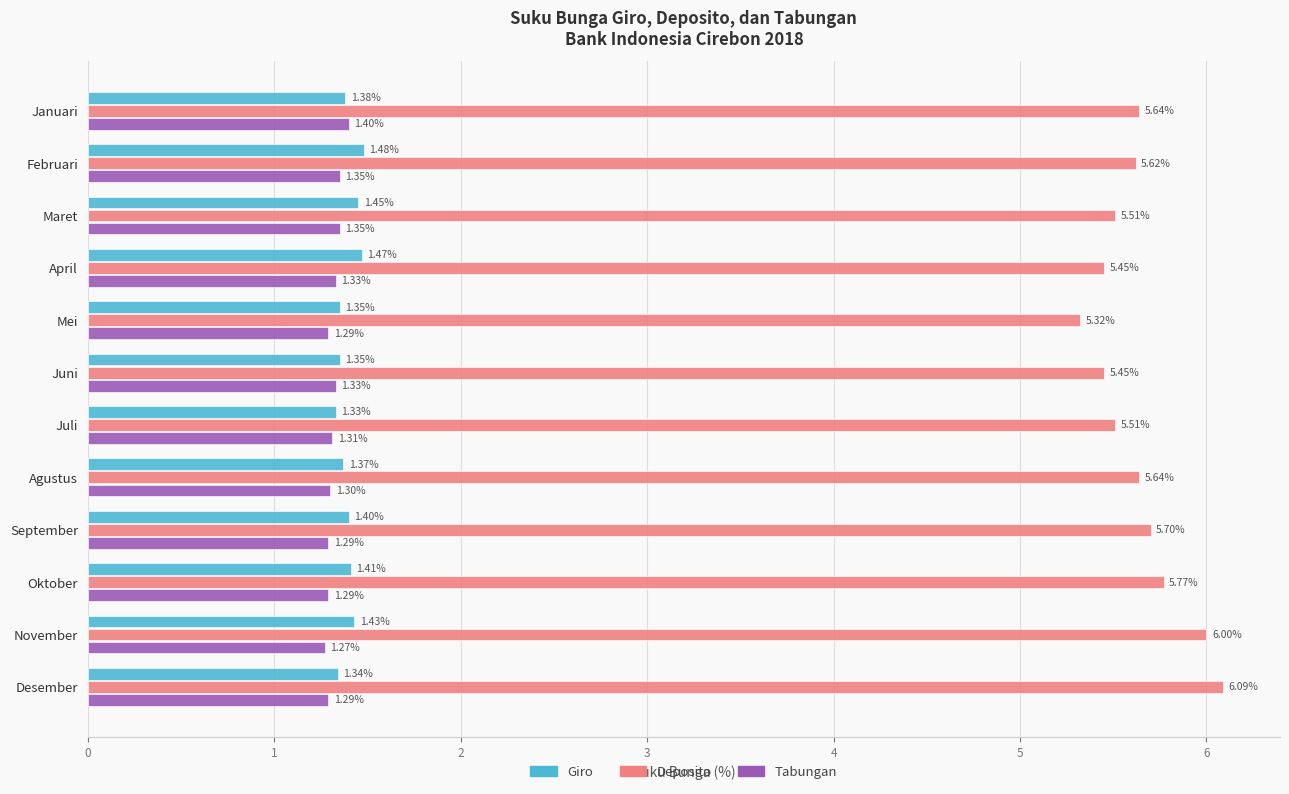

What is the difference between the second highest and minimum values in the Deposito series?

0.7